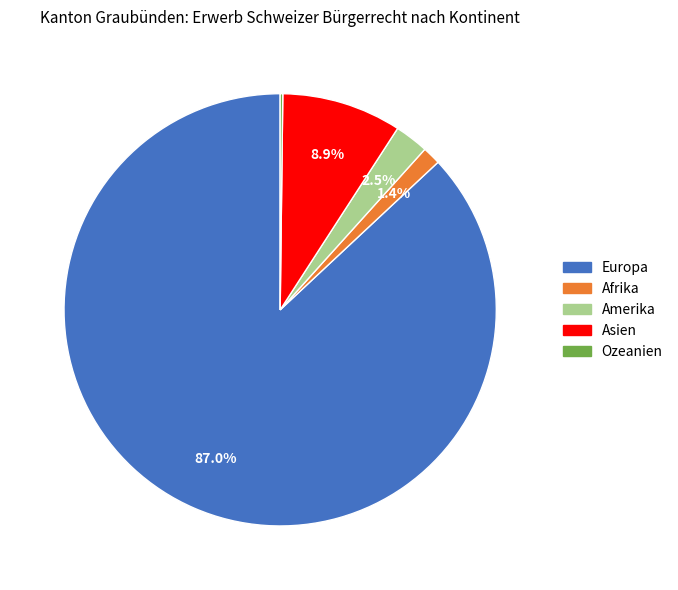

How much of the chart is everything except Asien?

91.1%